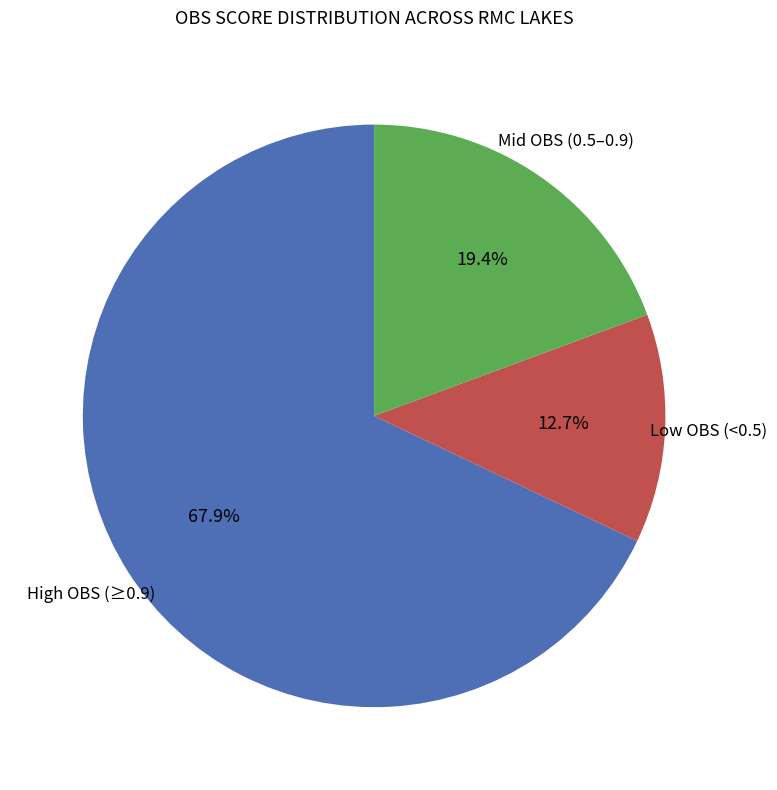

Is there a majority slice in this chart?

Yes